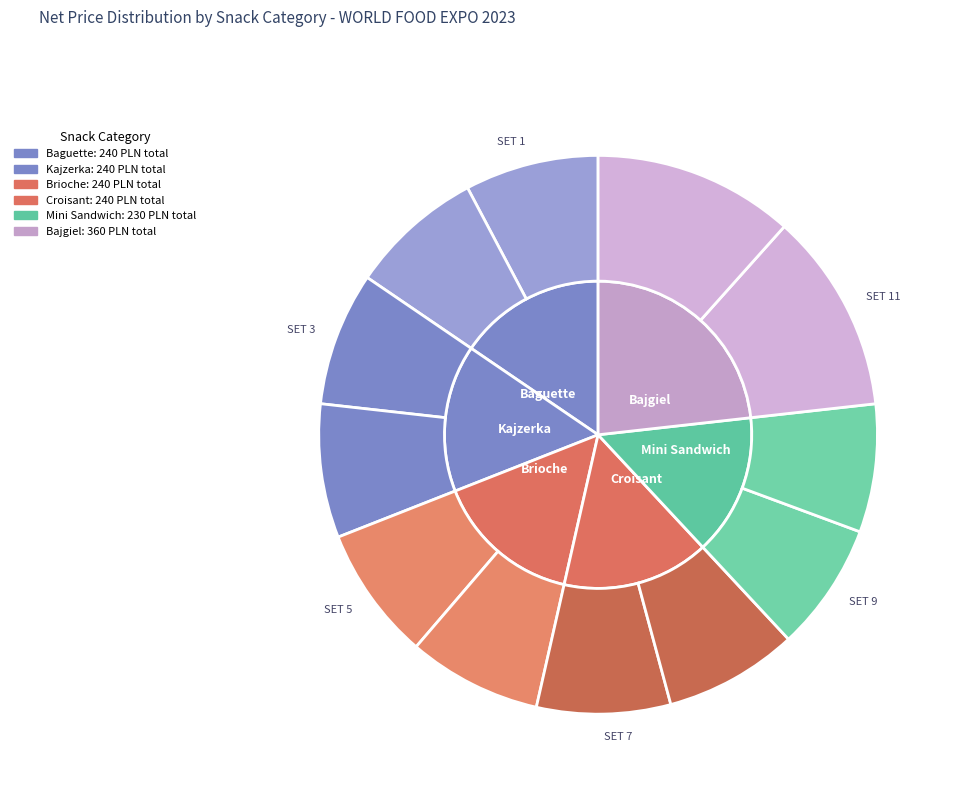

To the nearest percent, what portion does SET 1: STANDARD BAGUETTE represent?

8%